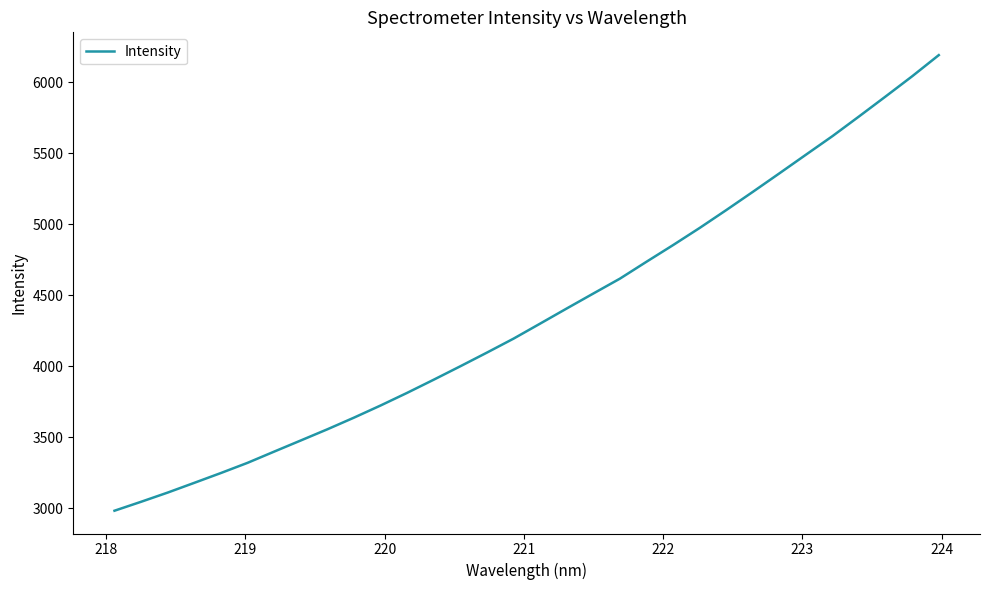

What is the difference between the maximum and minimum values?

3209.7